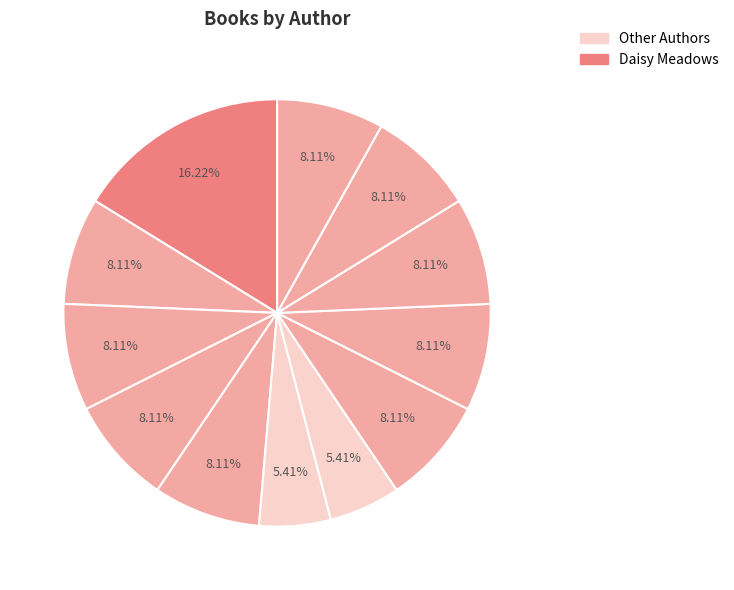

How many slices are in this pie chart?

12